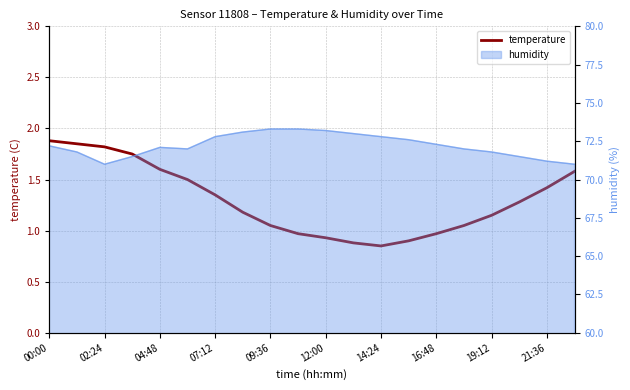

Reading left to right, list all the values displayed in this chart.

1.9	1.9	1.8	1.8	1.6	1.5	1.4	1.2	1.1	1.0	0.9	0.9	0.8	0.9	1.0	1.1	1.1	1.3	1.4	1.6